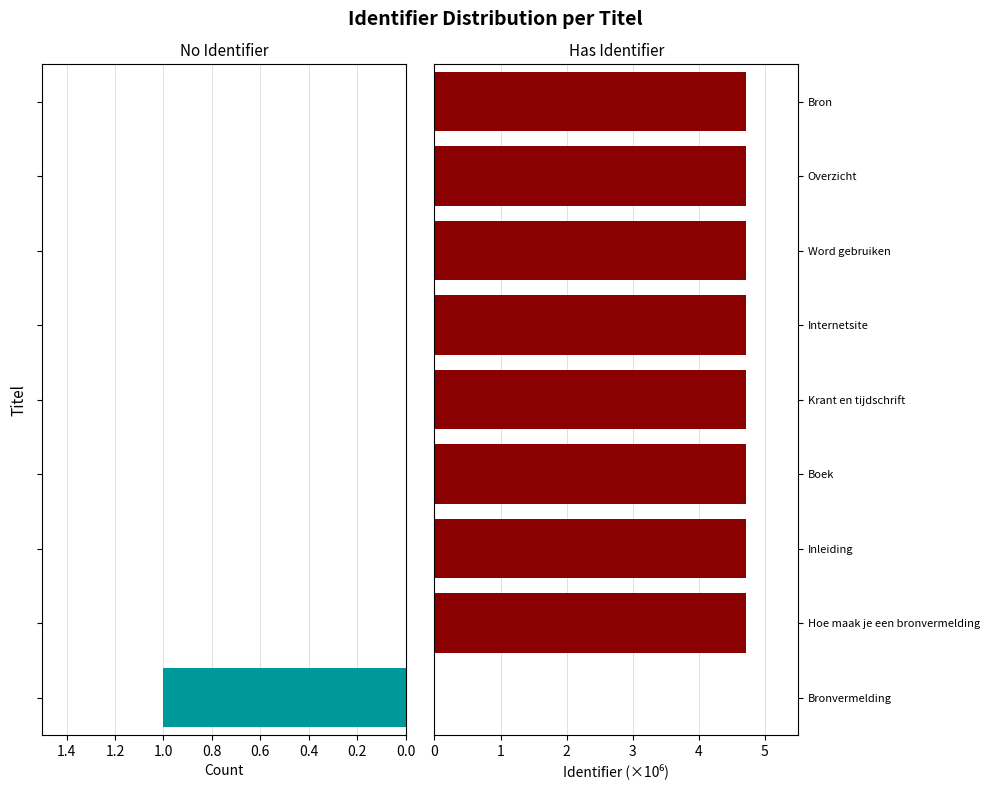

Is it true that Has Identifier equals 1.4 at Krant en tijdschrift?

False